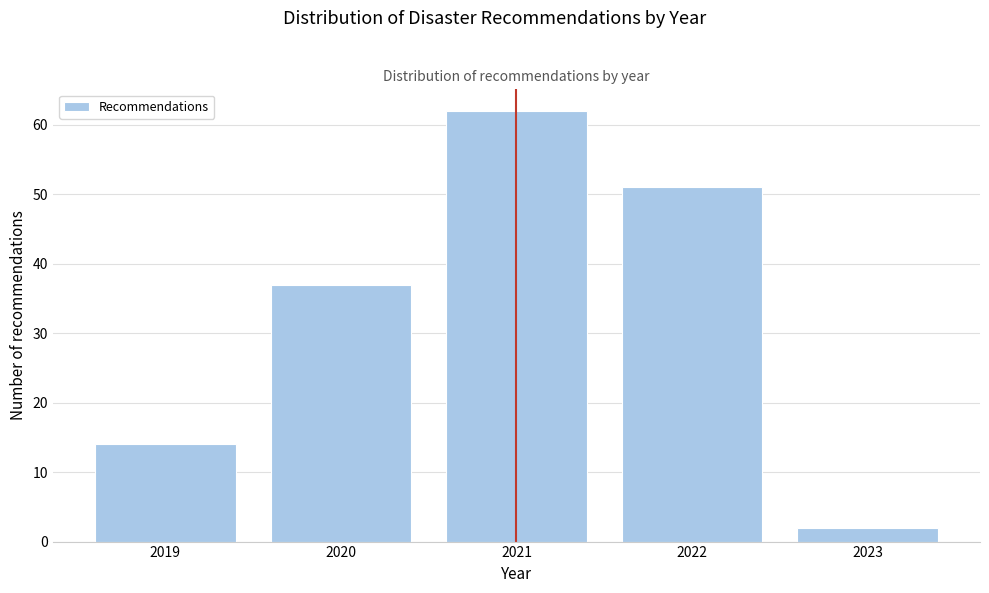

Reading left to right, extract all data points from this chart.

2019=14	2020=37	2021=62	2022=51	2023=2